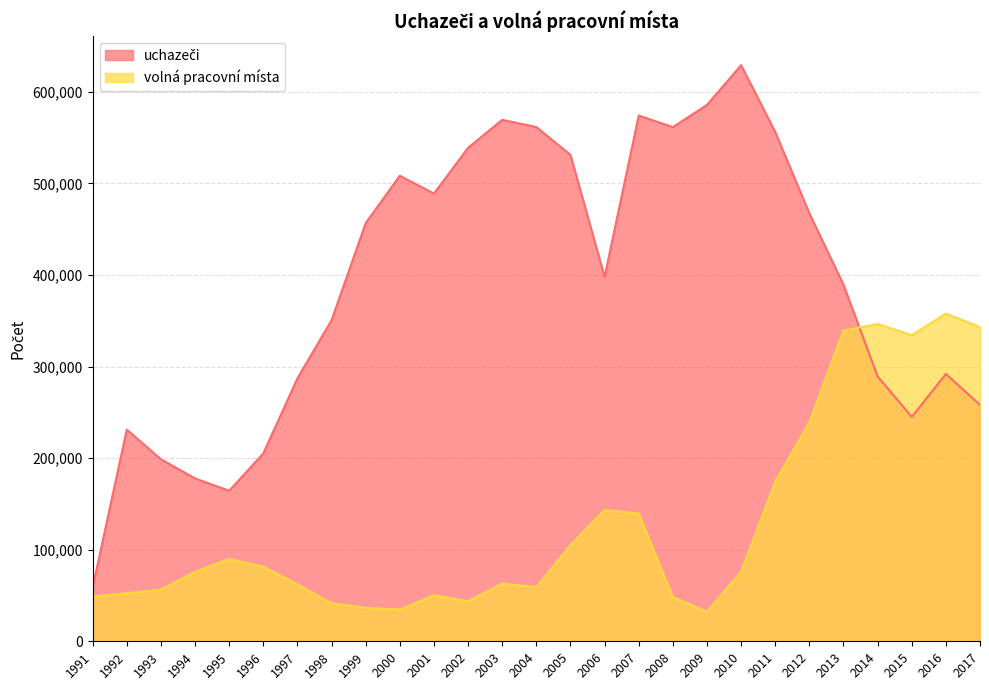

List the series in order of their peak value, lowest first.

volná pracovní místa, uchazeči